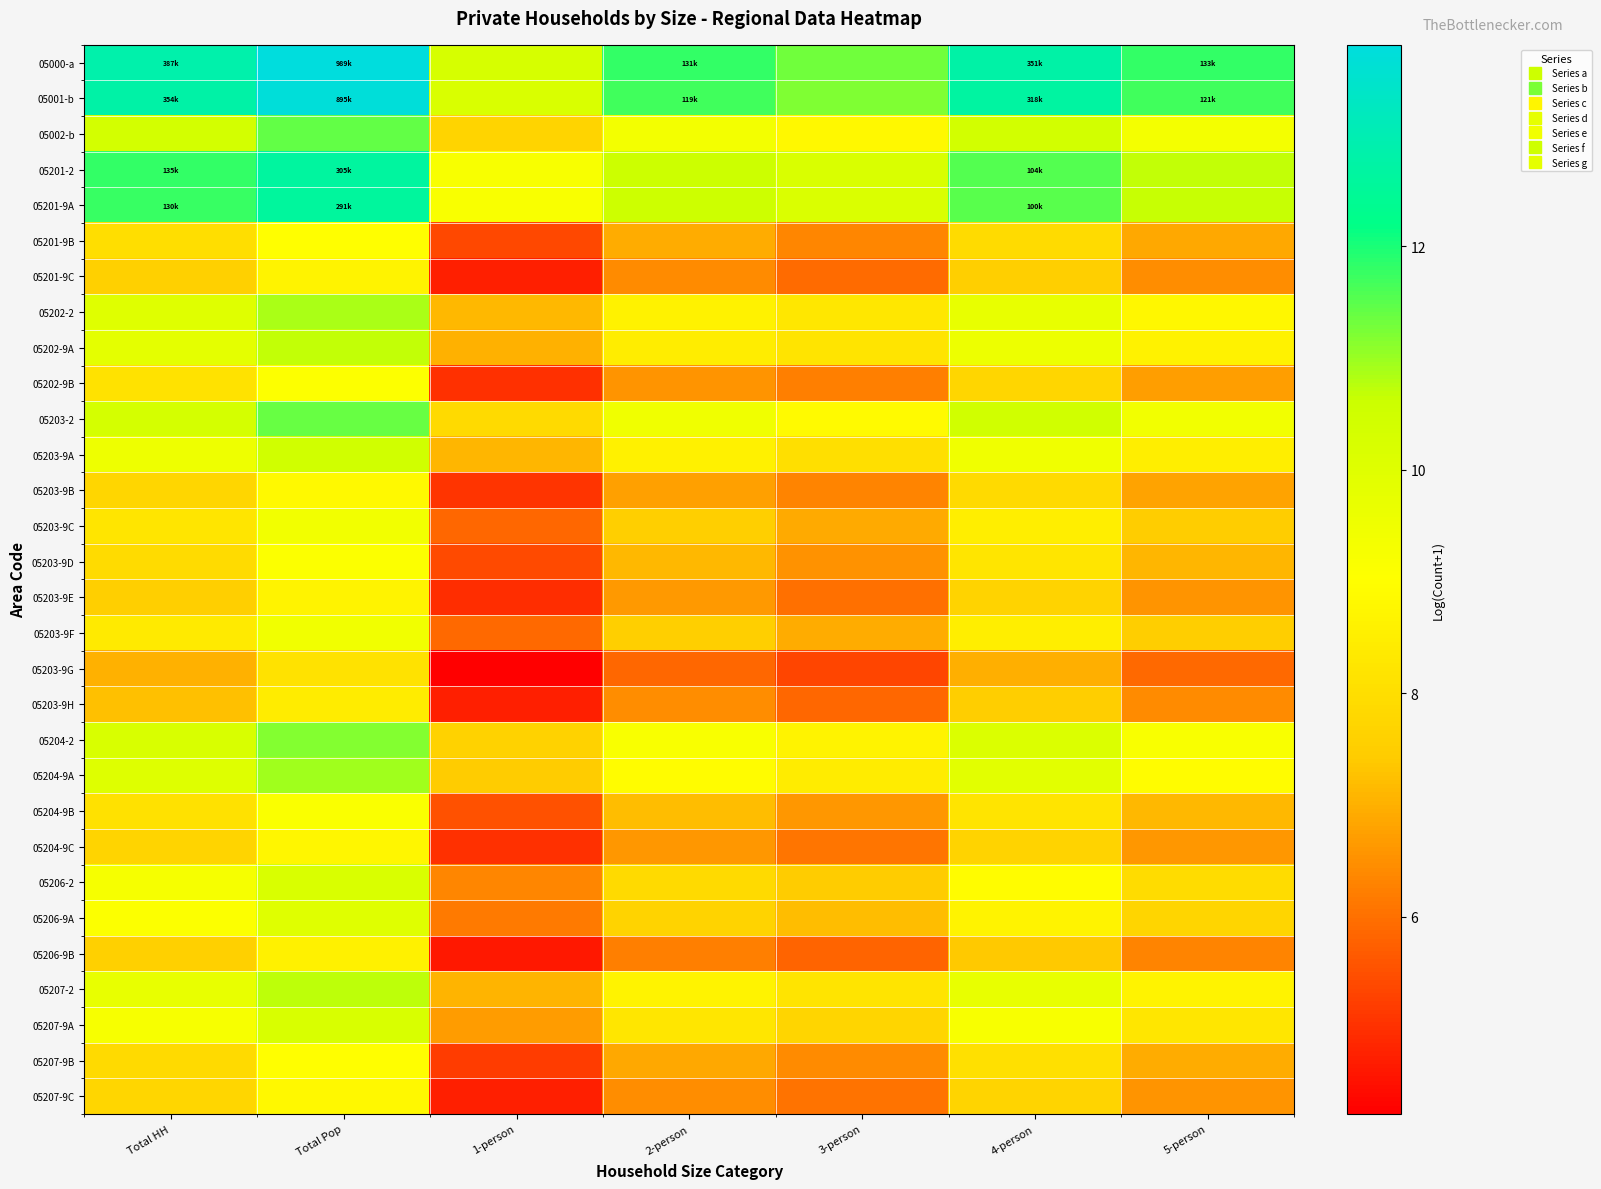

Between 3-person and Total Pop, which is larger?

Total Pop